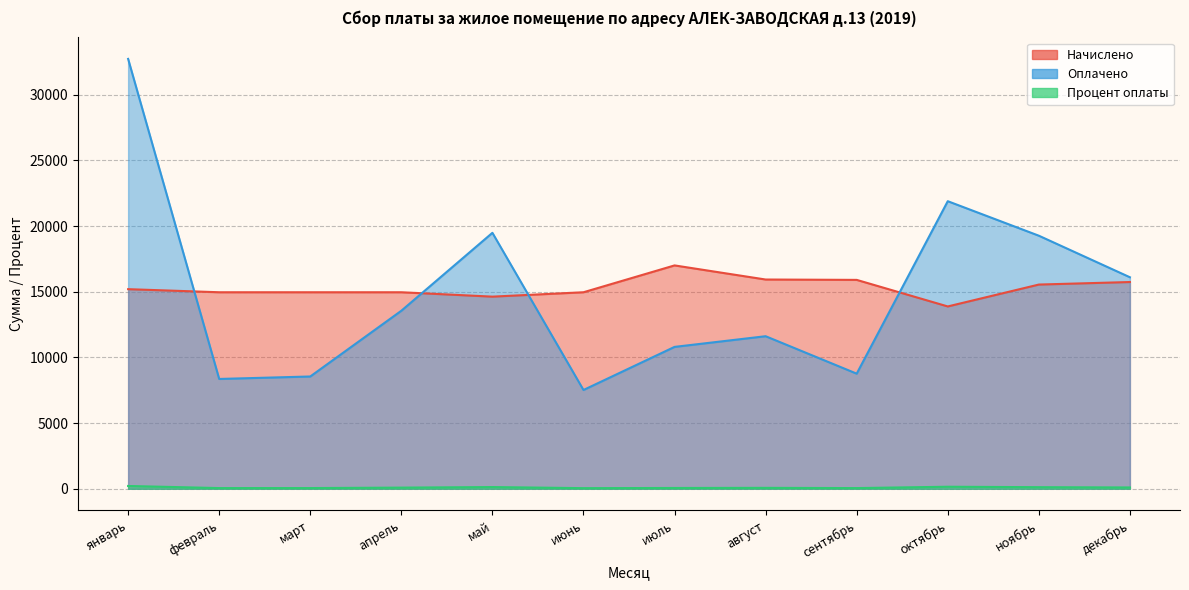

What is the total value across all series at декабрь?

31938.8